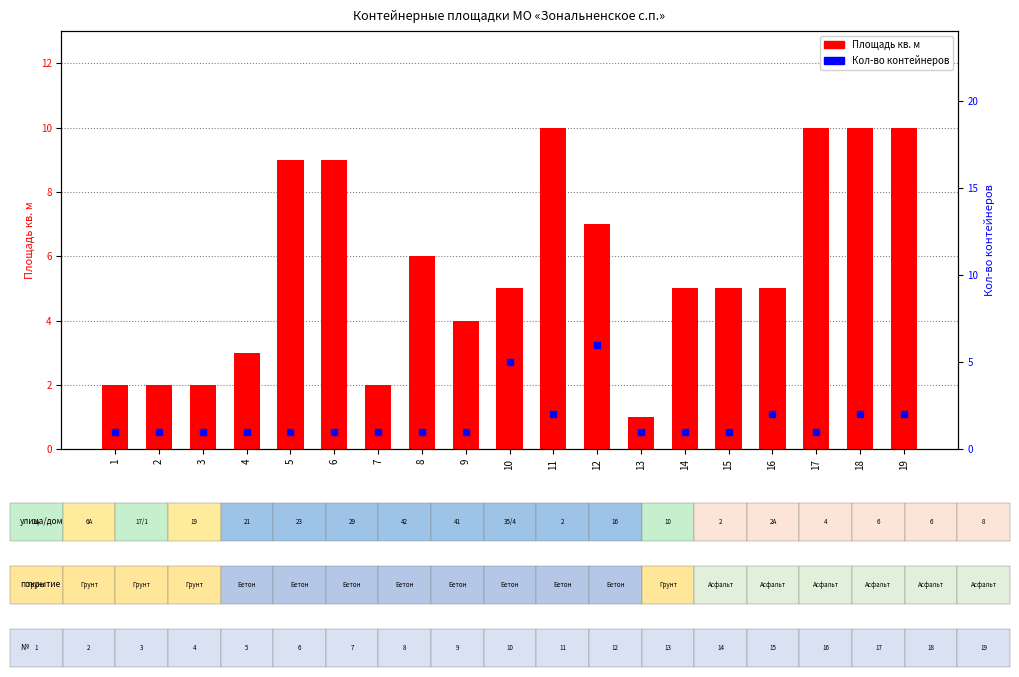

Which series reaches the maximum Y coordinate?

Площадь кв. м